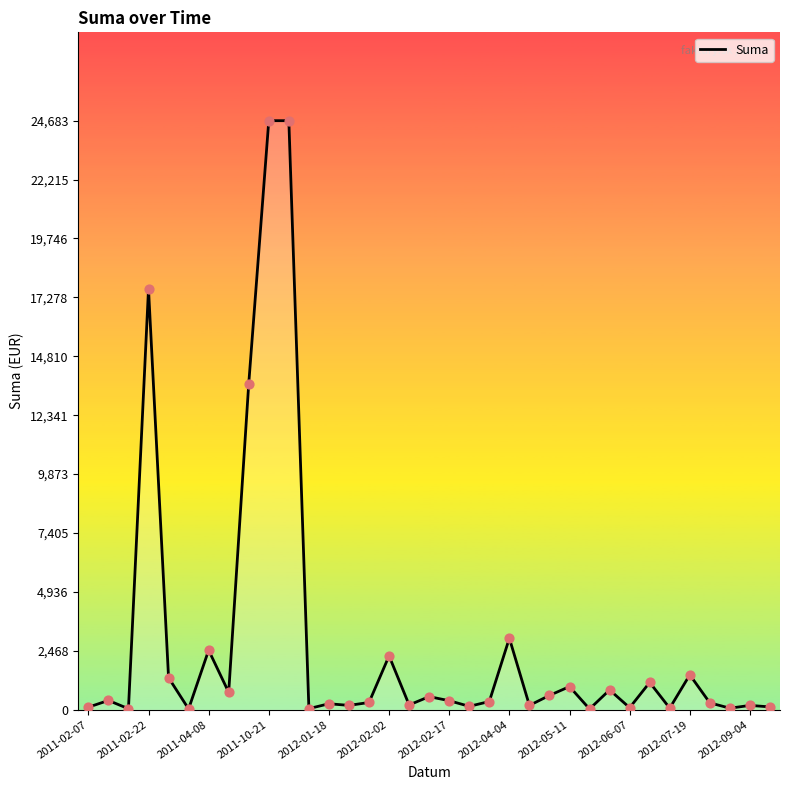

What is the maximum value shown in the chart?

24683.5